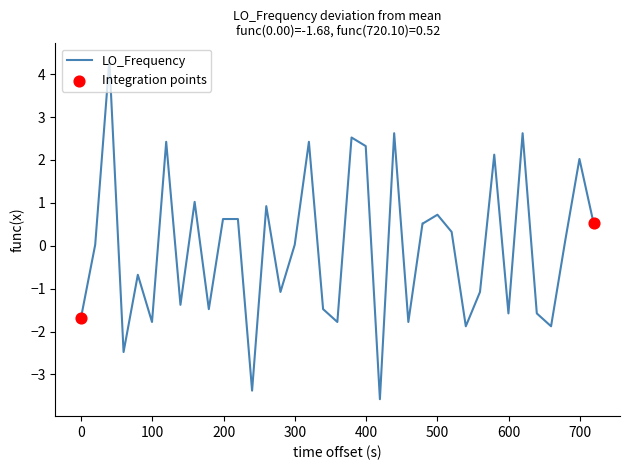

What is the smallest value displayed?

-3.6